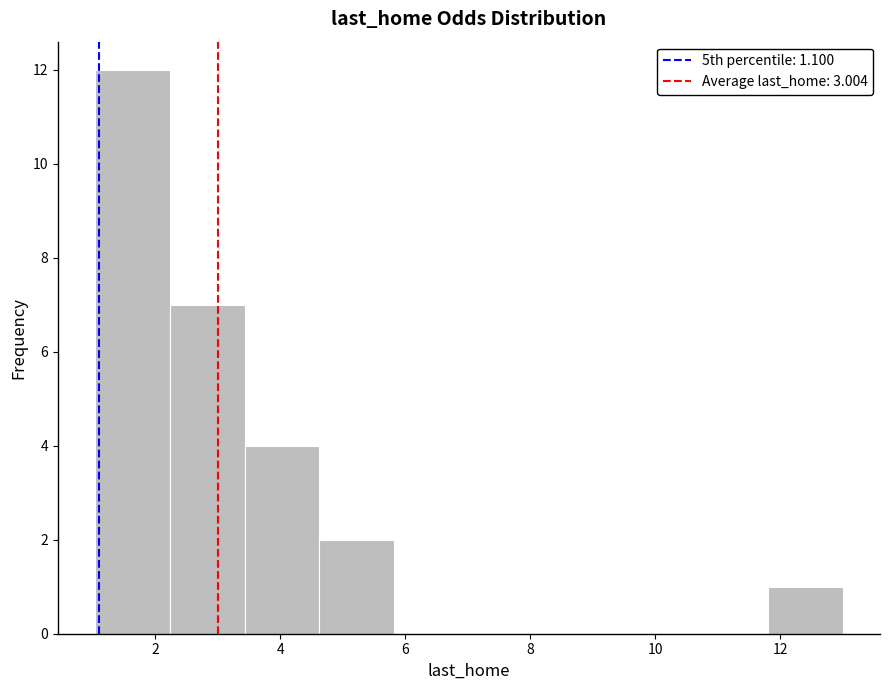

Over which range of the x-axis is the bar tallest?

1.0 to 2.2